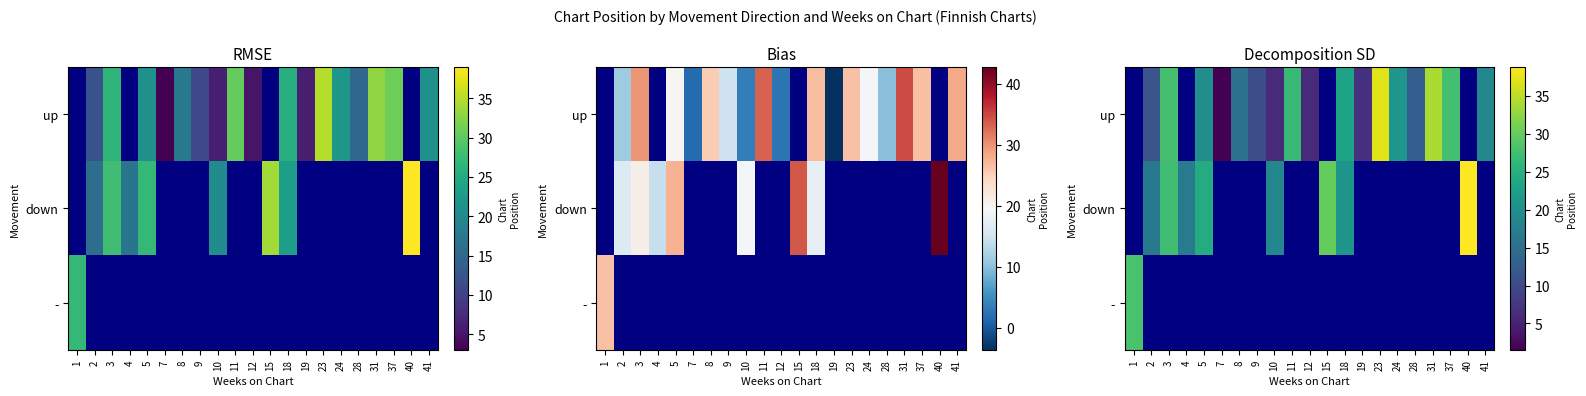

How many values in row_2 are above zero?

1